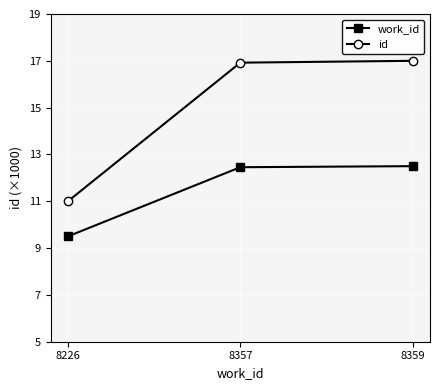

How many data points in id are above 16?

2